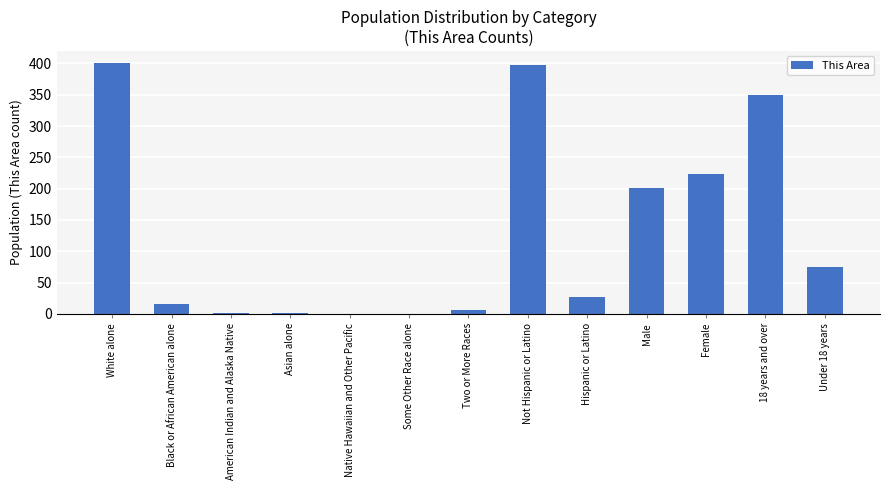

What is the maximum value shown in the chart?

400